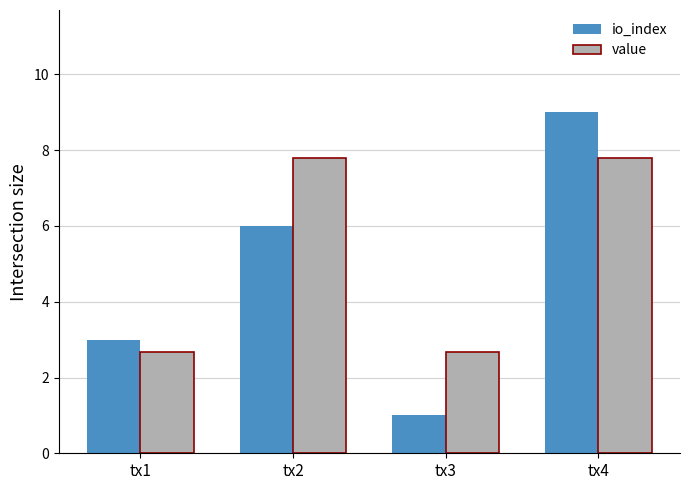

Reading right to left, list all the values displayed in this chart.

io_index: tx4=9.0	tx3=1.0	tx2=6.0	tx1=3.0
value: tx4=7.8	tx3=2.7	tx2=7.8	tx1=2.7